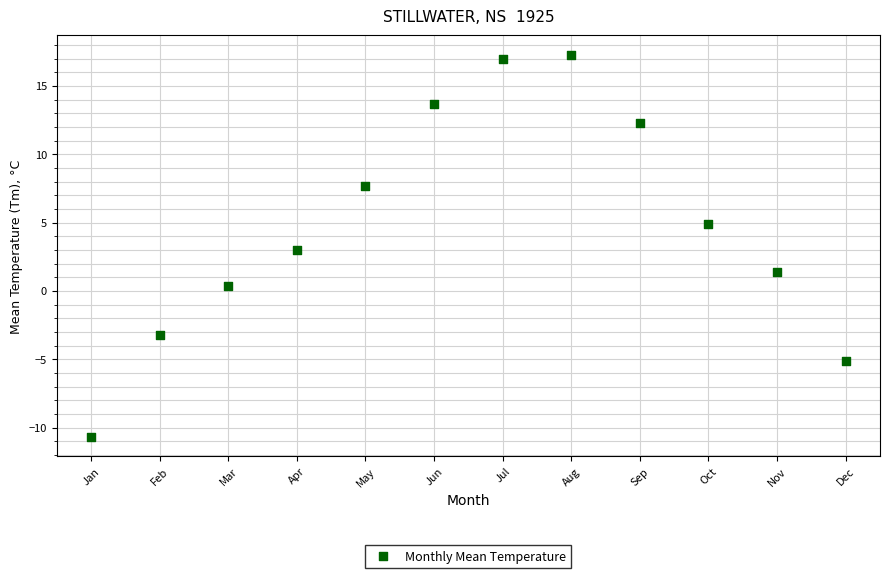

What is the range of X values (max minus min)?

11.0